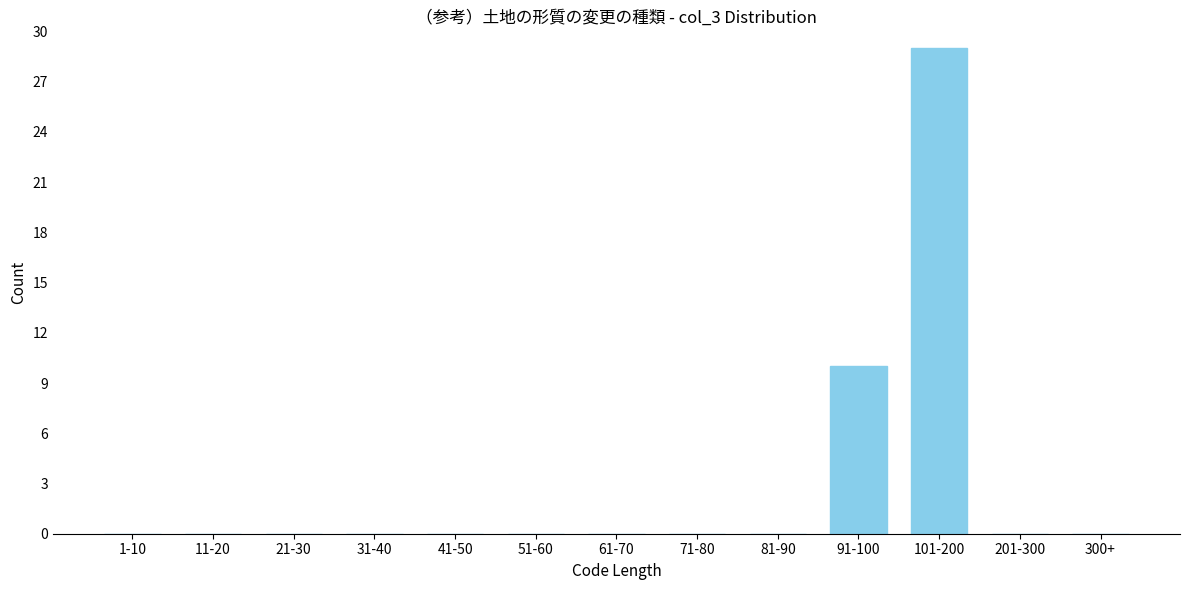

Reading left to right, extract all data points from this chart.

1-10=0	11-20=0	21-30=0	31-40=0	41-50=0	51-60=0	61-70=0	71-80=0	81-90=0	91-100=10	101-200=29	201-300=0	300+=0